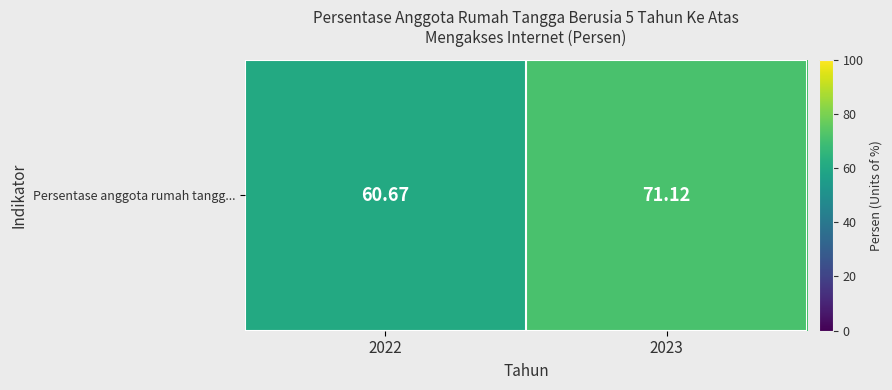

True or false: the data shows 60.7 at 2022.

True